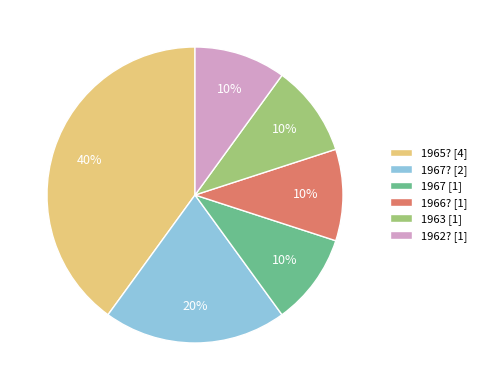

To the nearest percent, what portion does 1962? [1] represent?

10%